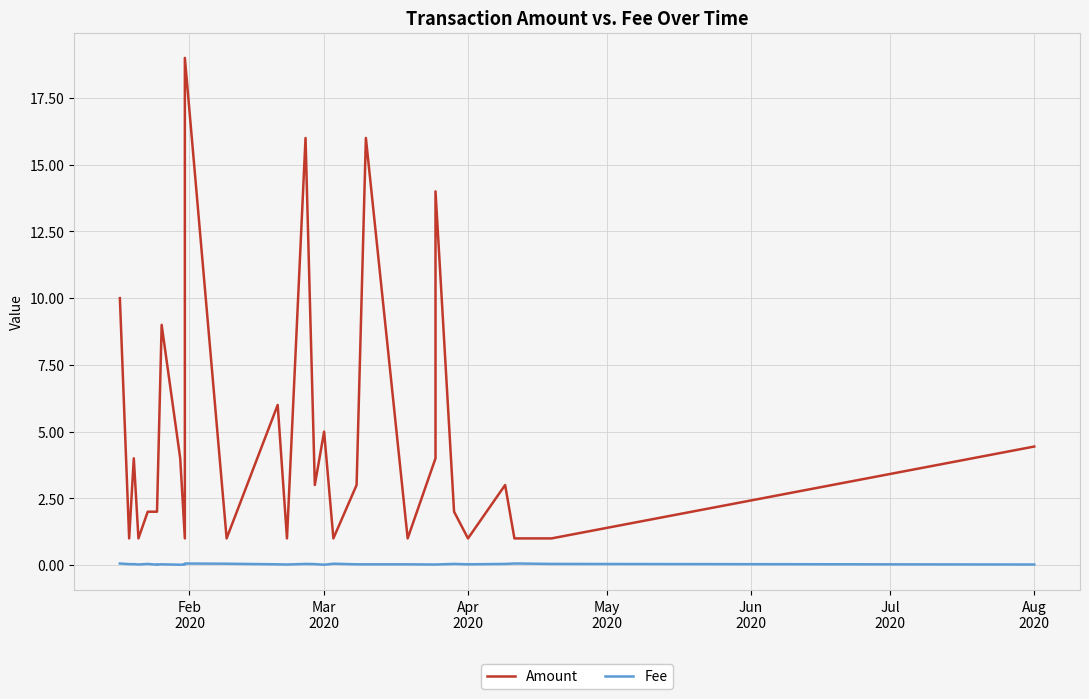

What are all the series names shown in the legend?

Amount, Fee